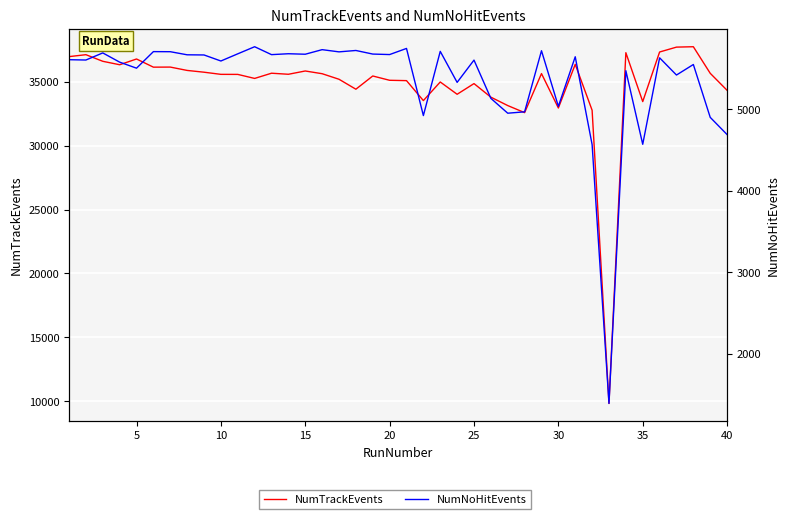

In NumTrackEvents, how many points are lower than both neighbors (excluding endpoints)?

11